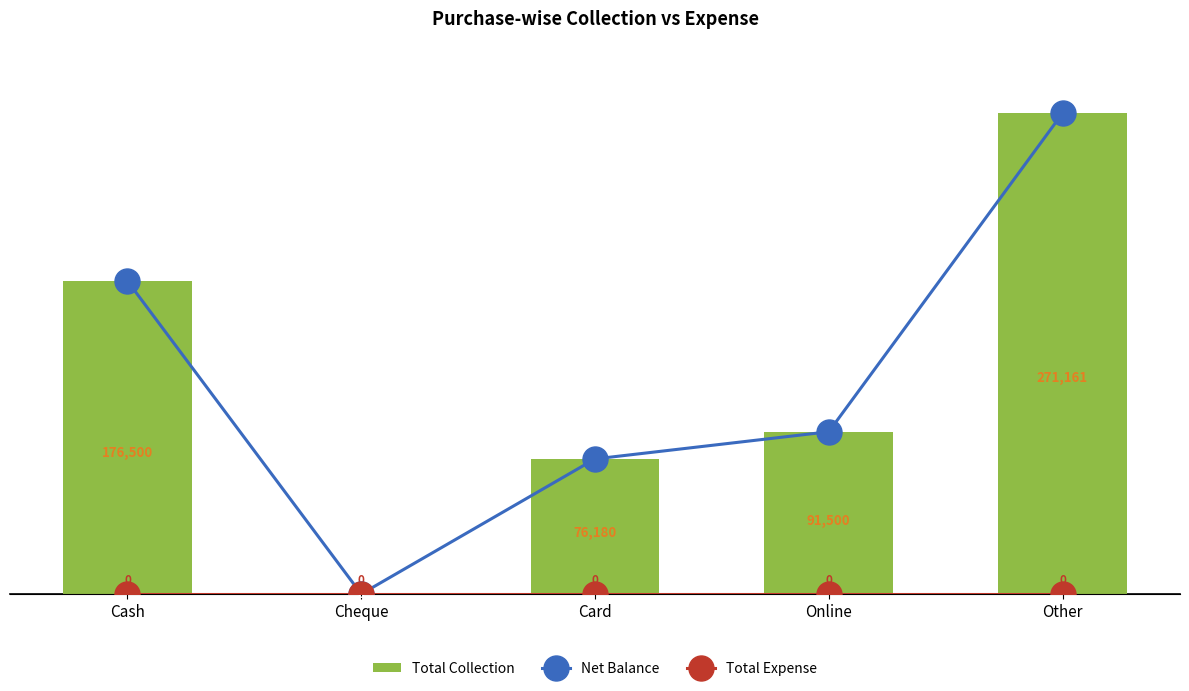

How many distinct data groups are displayed?

3